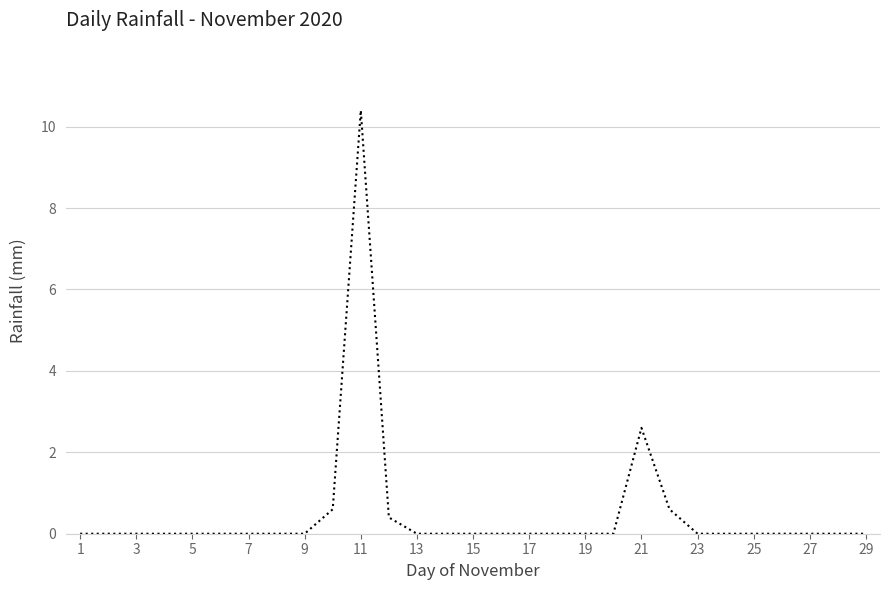

What is the difference between the maximum and minimum values?

10.4